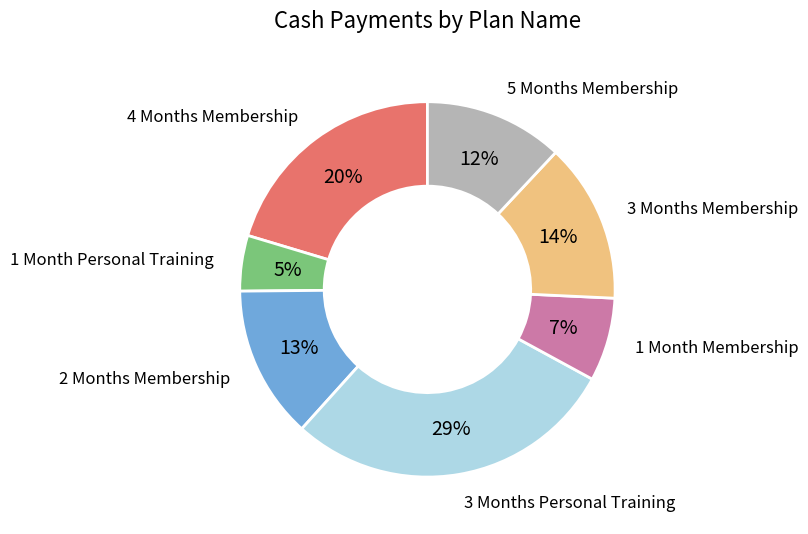

Rank the categories by value from highest to lowest.

3 Months Personal Training, 4 Months Membership, 3 Months Membership, 2 Months Membership, 5 Months Membership, 1 Month Membership, 1 Month Personal Training